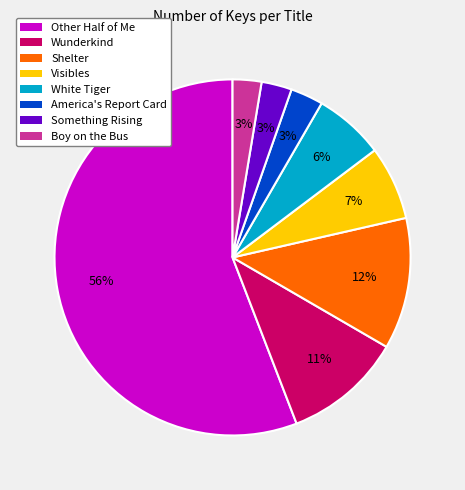

Which category has the biggest portion of the pie?

Other Half of Me